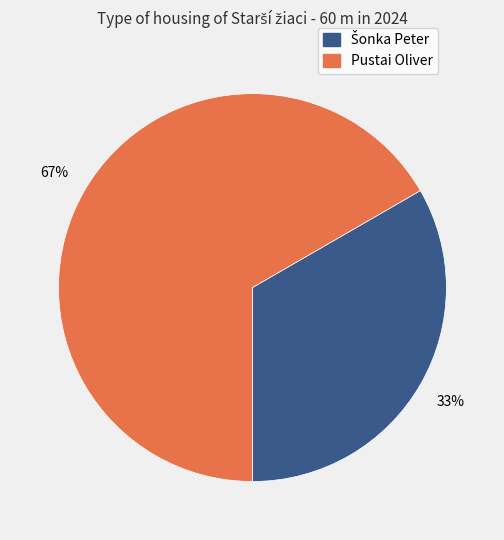

Which slice represents more than half of the pie?

Pustai Oliver